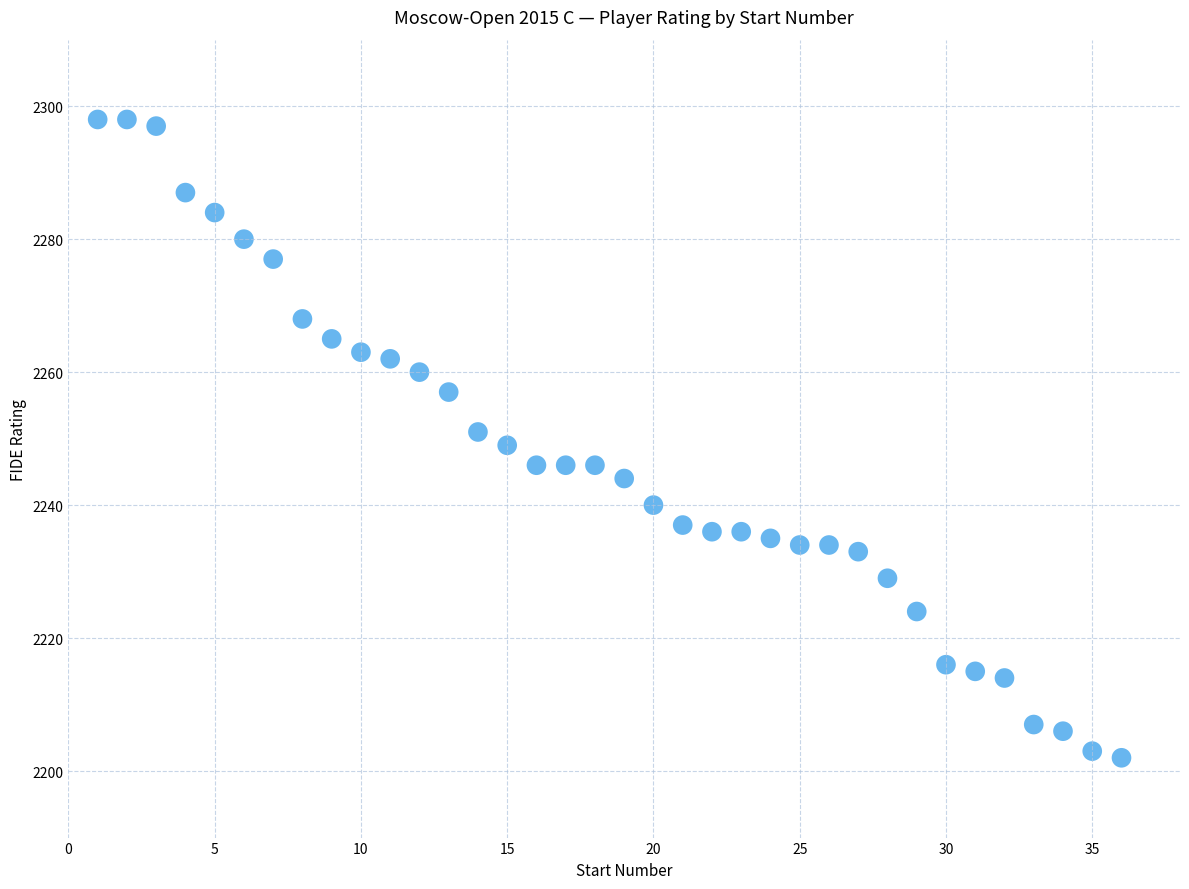

What is the range of X values (max minus min)?

35